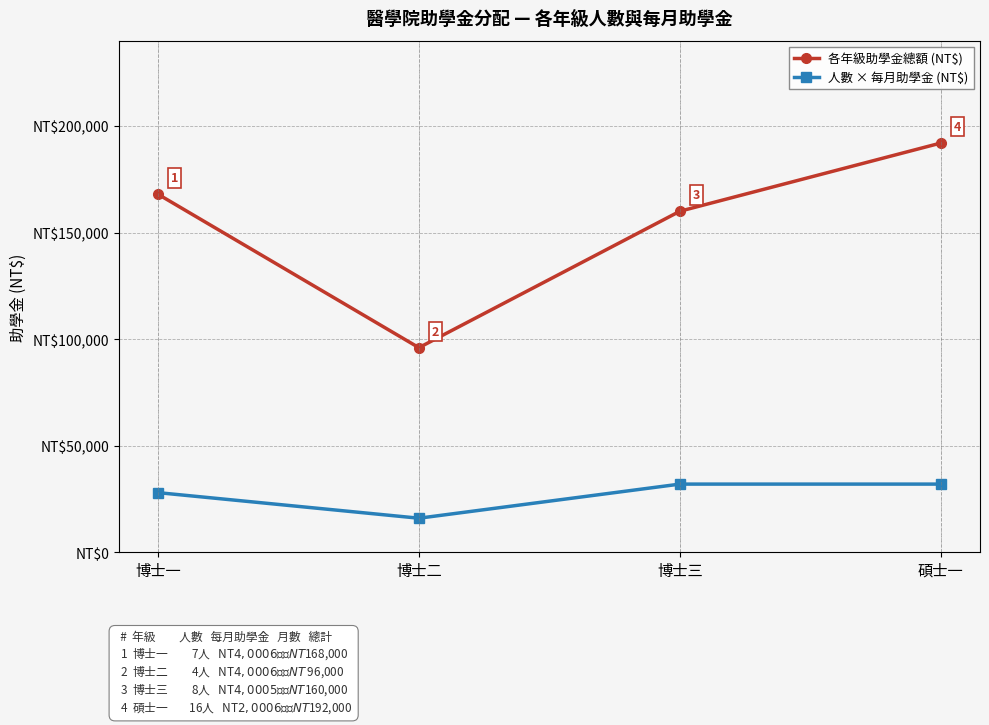

Which series has the widest spread of values?

各年級助學金總額 (NT$)